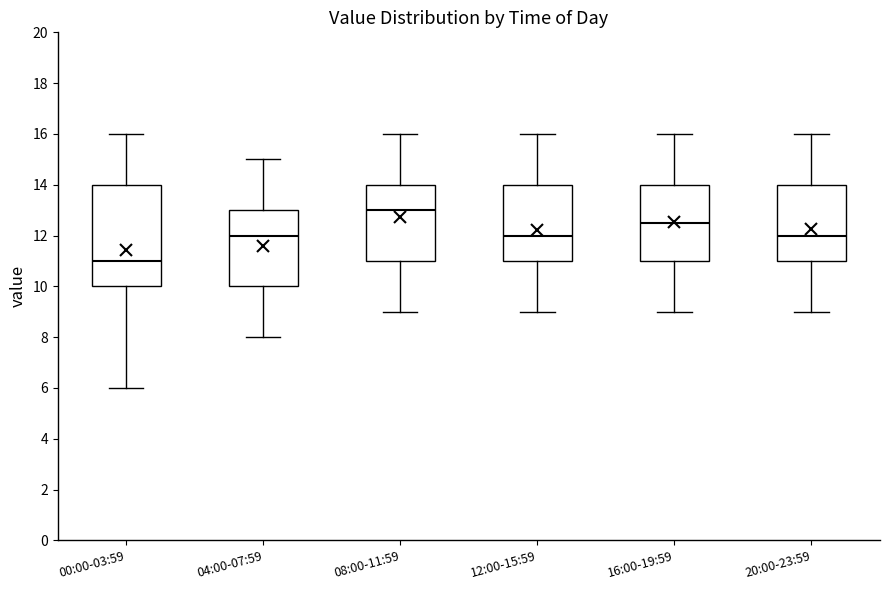

Reading left to right, read every box against the y-axis: the position of its median line, the range the box covers, and the ends of its whiskers. The values are not printed on the chart, so give them approximately, as read against the axis.

00:00-03:59: median 11.0, box 10.0 to 14.0, whiskers 6.0 to 16.0
04:00-07:59: median 12.0, box 10.0 to 13.0, whiskers 8.0 to 15.0
08:00-11:59: median 13.0, box 11.0 to 14.0, whiskers 9.0 to 16.0
12:00-15:59: median 12.0, box 11.0 to 14.0, whiskers 9.0 to 16.0
16:00-19:59: median 12.6, box 11.0 to 14.0, whiskers 9.0 to 16.0
20:00-23:59: median 12.0, box 11.0 to 14.0, whiskers 9.0 to 16.0